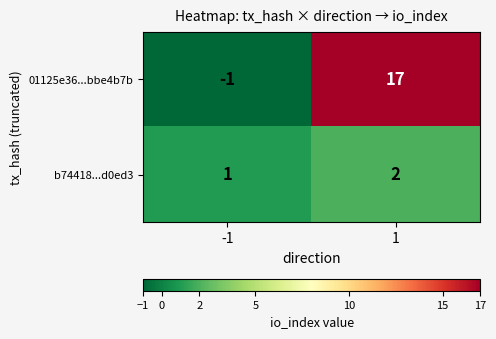

Is it true that b74418...d0ed3 equals 1 at 1?

False